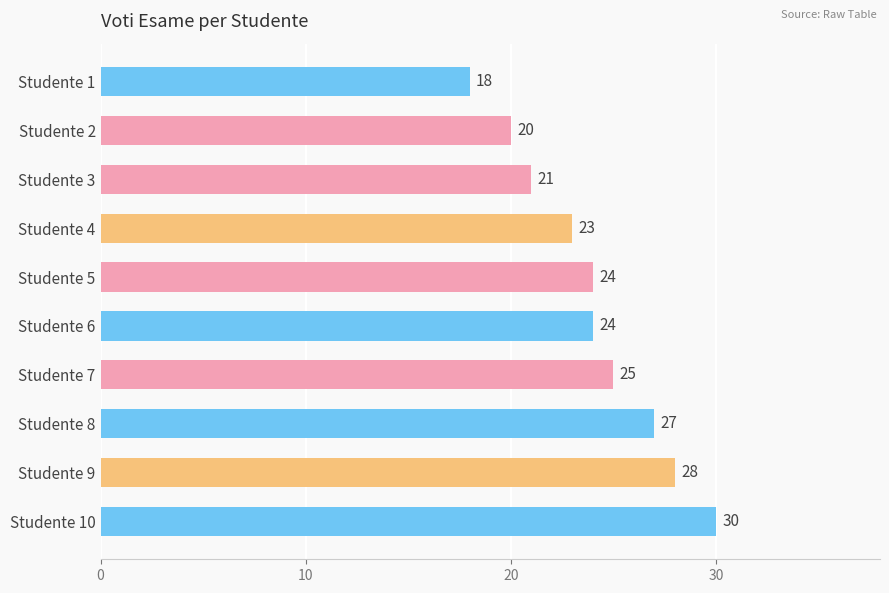

Count the number of categories in the chart.

10